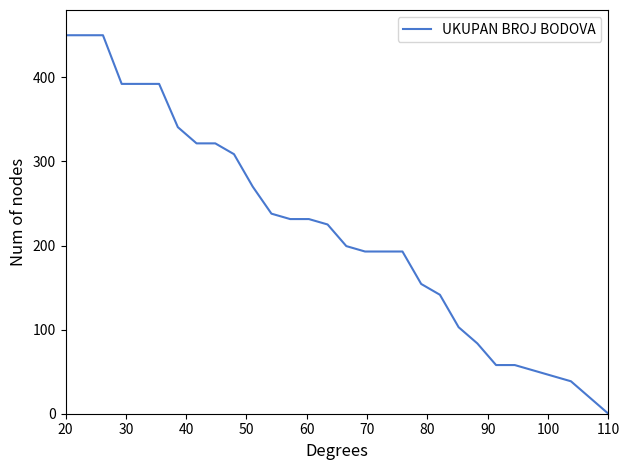

What is the maximum value shown in the chart?

450.0